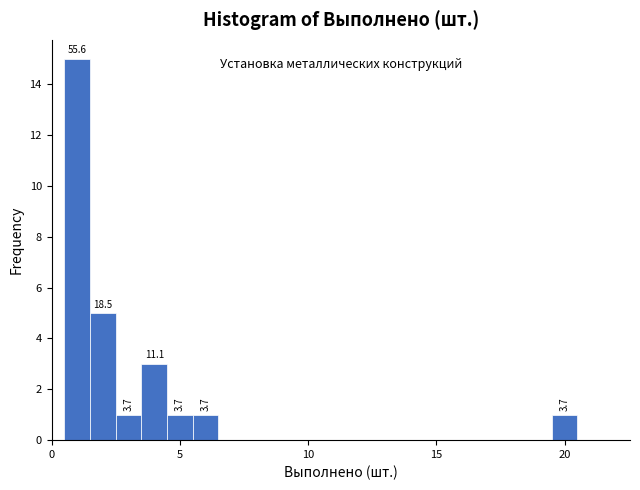

Around what value on the x-axis is the tallest bar? Give the approximate position of its centre, as read against the axis.

1.0